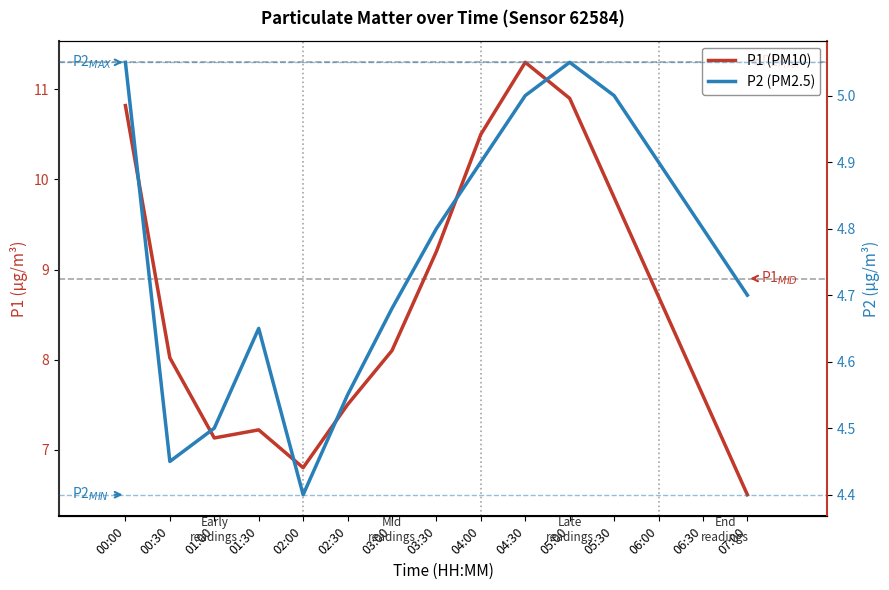

At how many categories does at least one series exceed 4?

15